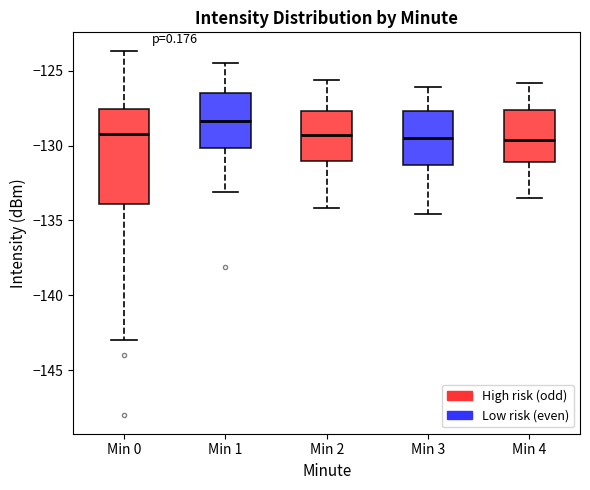

Where is the upper edge of the box for Min 1 on the y-axis? The values are not printed on the chart, so give them approximately, as read against the axis.

-126.5